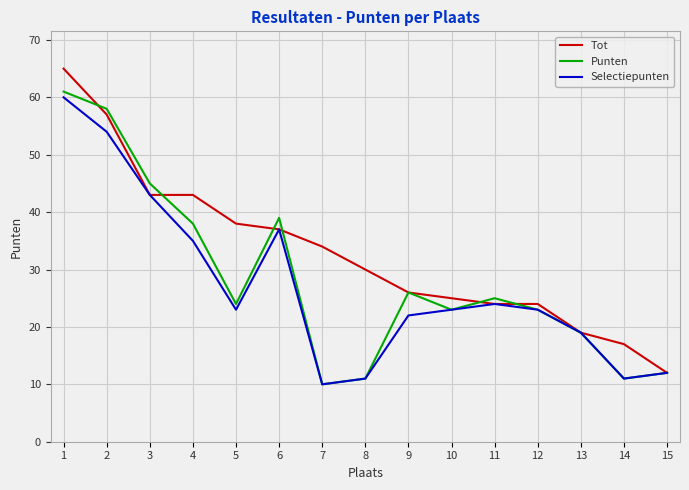

What is the difference between the second highest and minimum values in the Punten series?

48